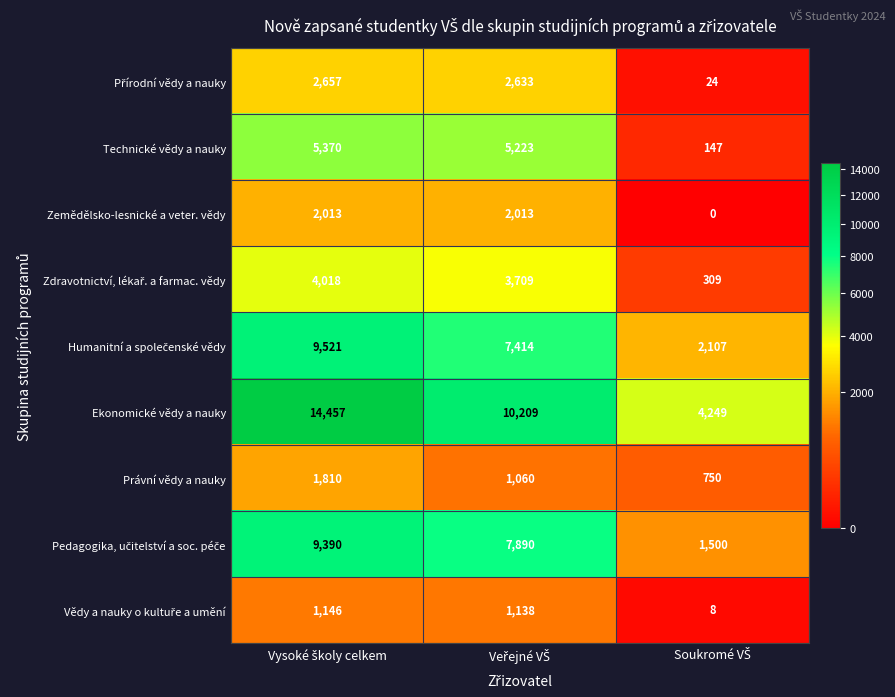

Which series has the largest range (max minus min)?

Ekonomické vědy a nauky